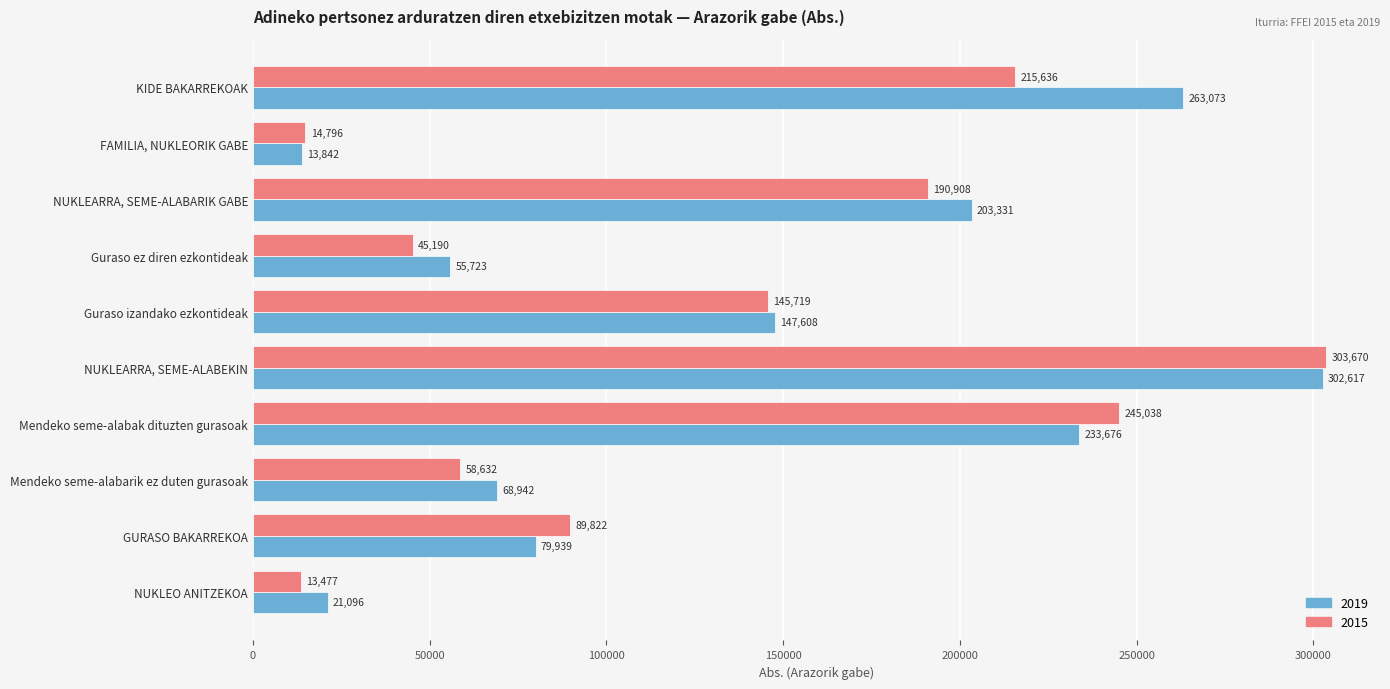

At which category is the sum across all series the highest?

NUKLEARRA, SEME-ALABEKIN